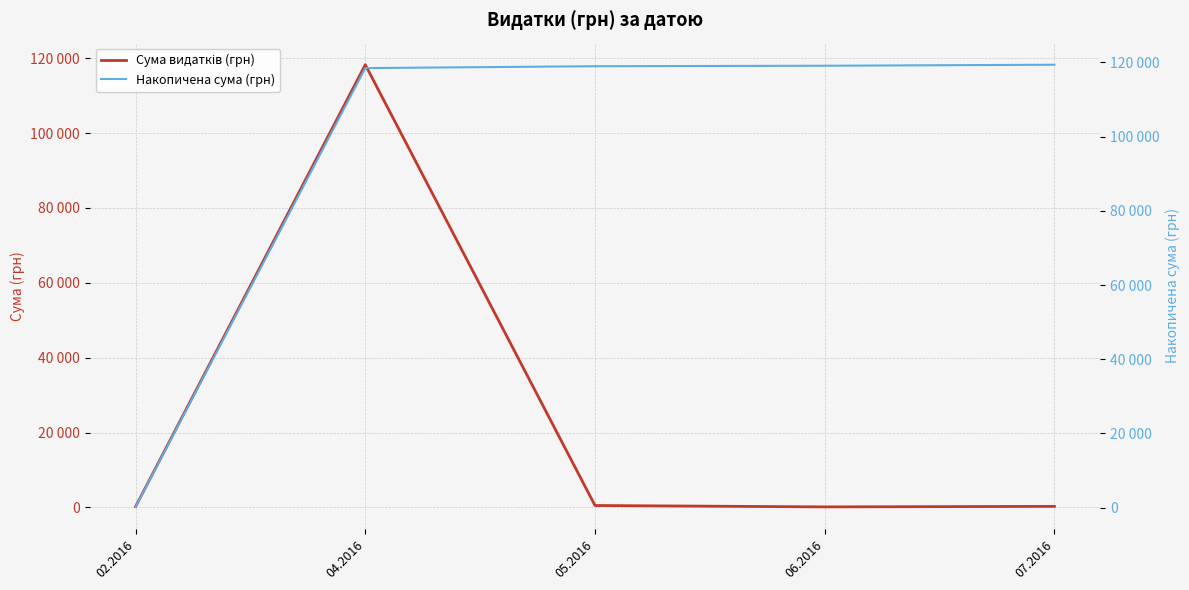

At which category does the chart reach its peak across all series?

07.2016